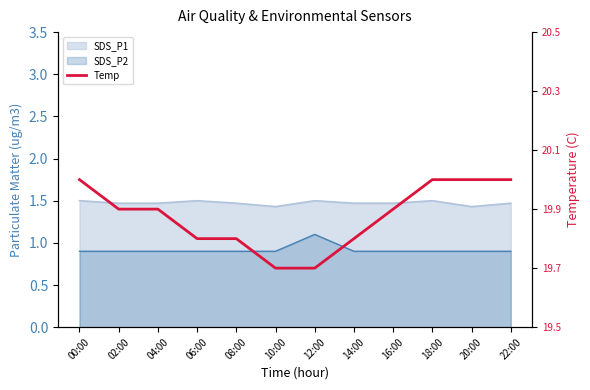

Which label corresponds to the largest value in the chart?

00:00